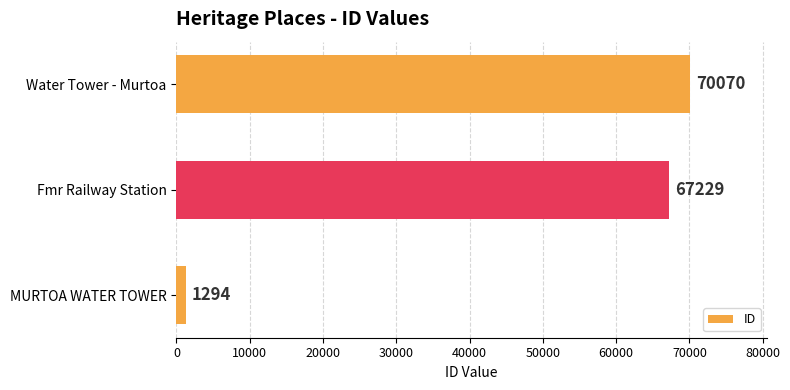

How many distinct data groups are displayed?

1